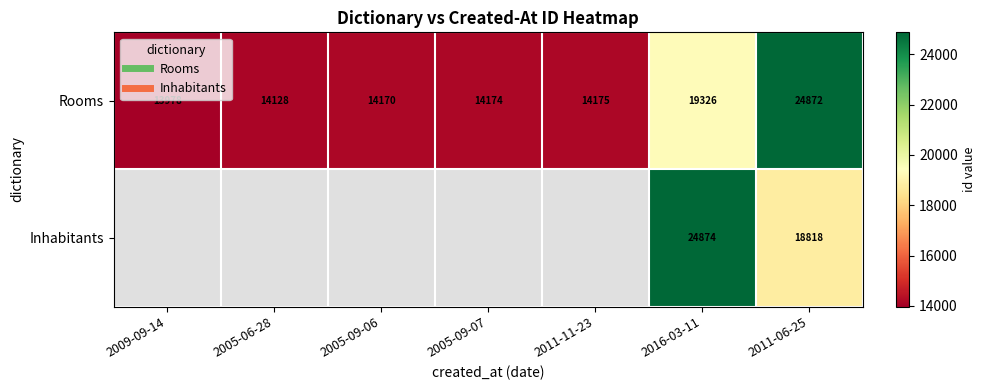

At which label is Rooms closest to 19425?

2016-03-11